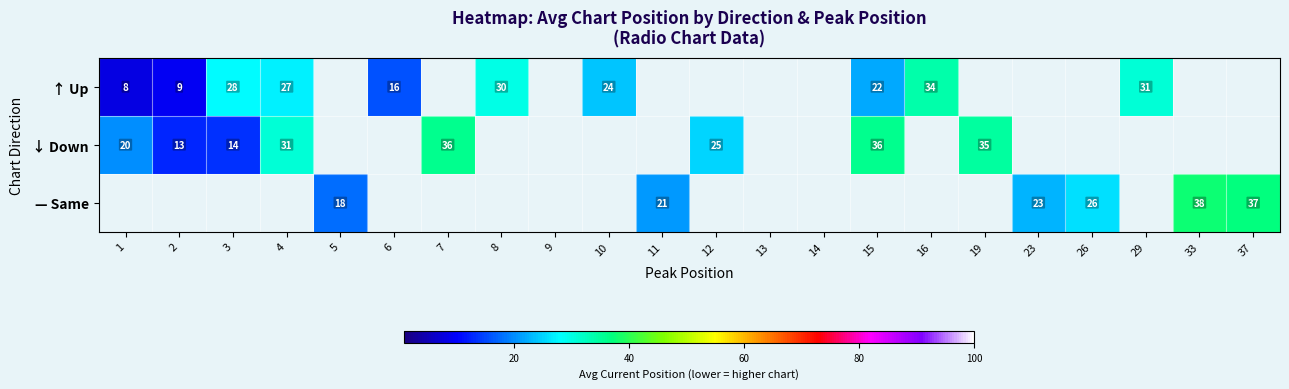

Is the value of ↓ Down at 8 greater than the value of ↑ Up at 10?

No